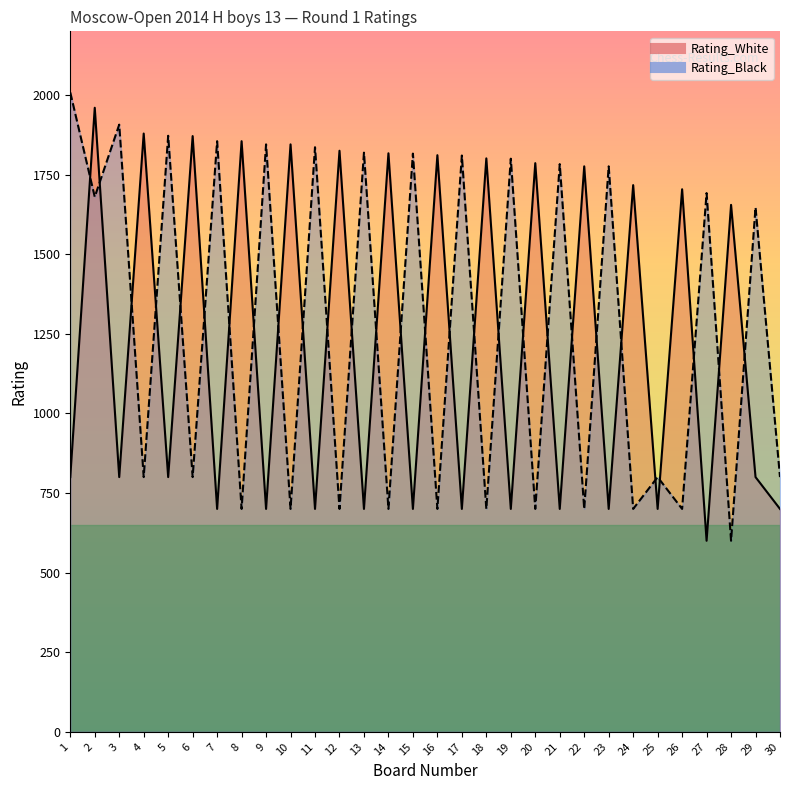

What is the total value across all series at 13?

2519